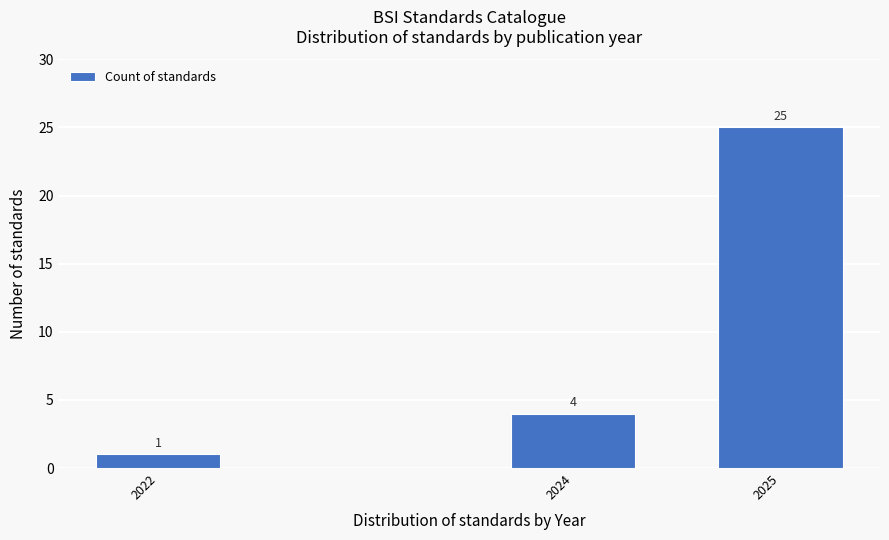

Reading right to left, what are all the values shown in this chart?

25	4	1